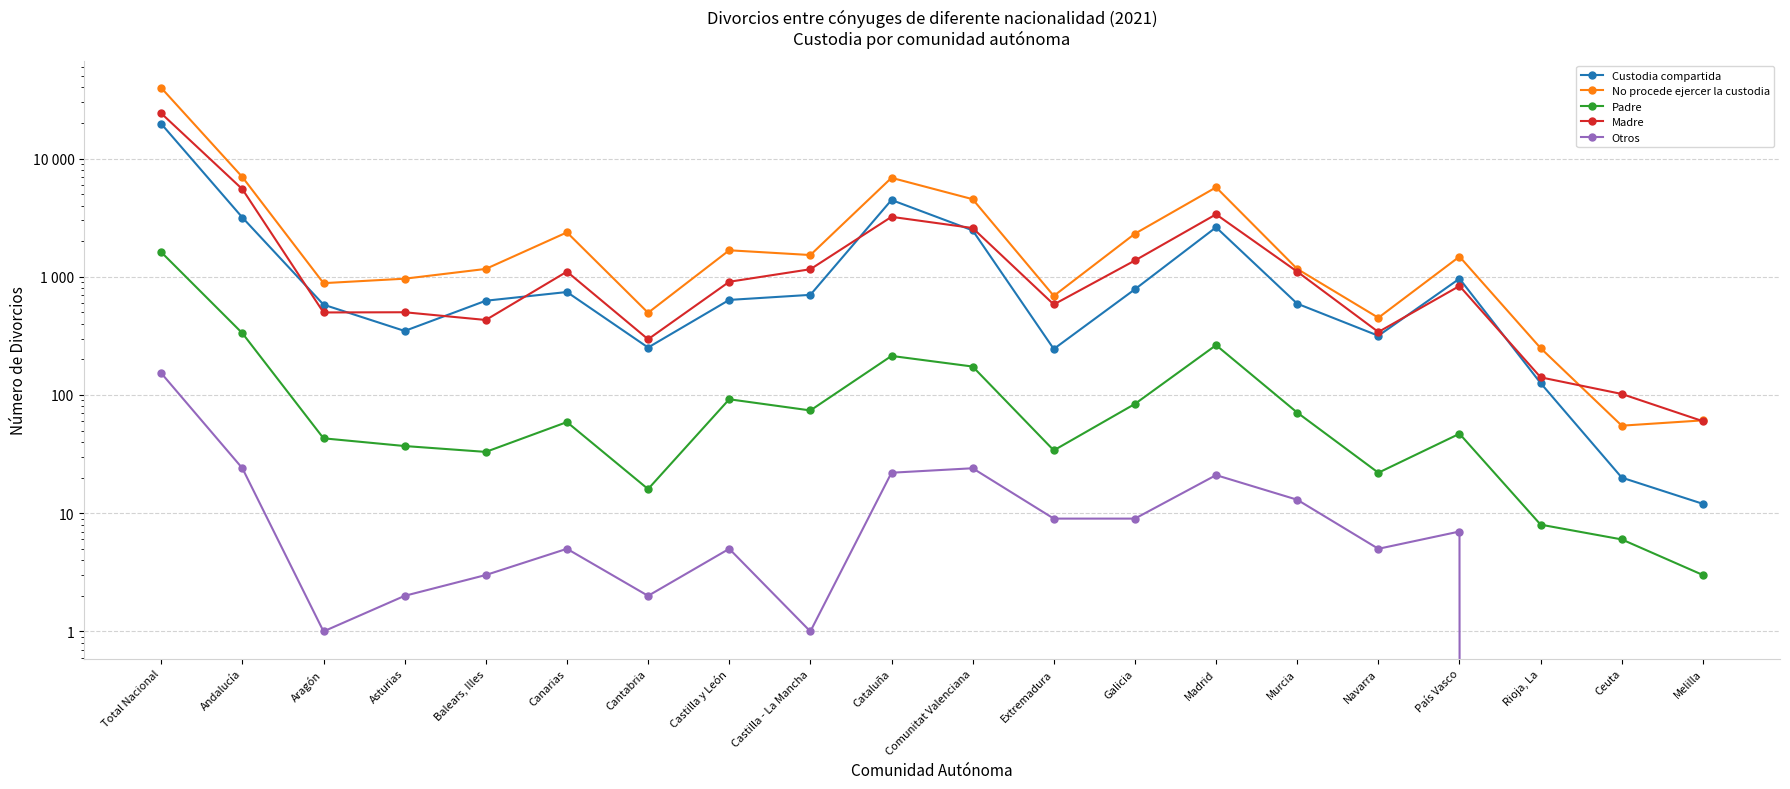

True or false: Padre and No procede ejercer la custodia intersect in this chart.

False